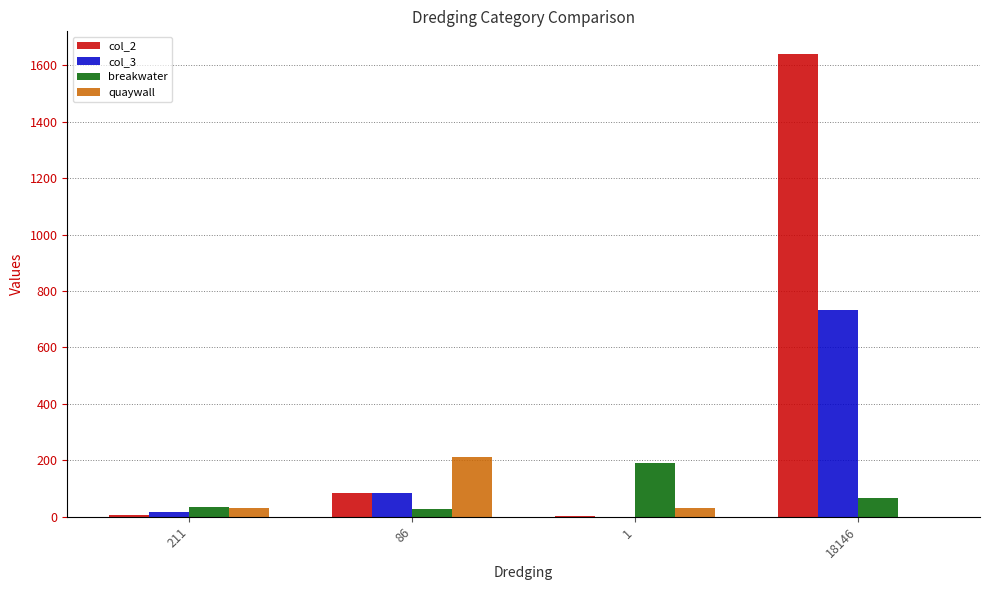

At which category is the sum across all series the highest?

18146